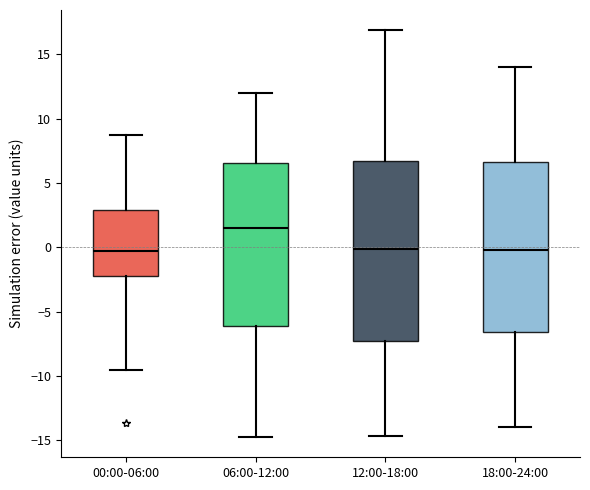

Reading left to right, read every box against the y-axis: the position of its median line, the range the box covers, and the ends of its whiskers. The values are not printed on the chart, so give them approximately, as read against the axis.

00:00-06:00: median -0.5, box -2.0 to 3.0, whiskers -9.5 to 8.5
06:00-12:00: median 1.5, box -6.0 to 6.5, whiskers -14.5 to 12.0
12:00-18:00: median 0.0, box -7.5 to 6.5, whiskers -14.5 to 17.0
18:00-24:00: median 0.0, box -6.5 to 6.5, whiskers -14.0 to 14.0